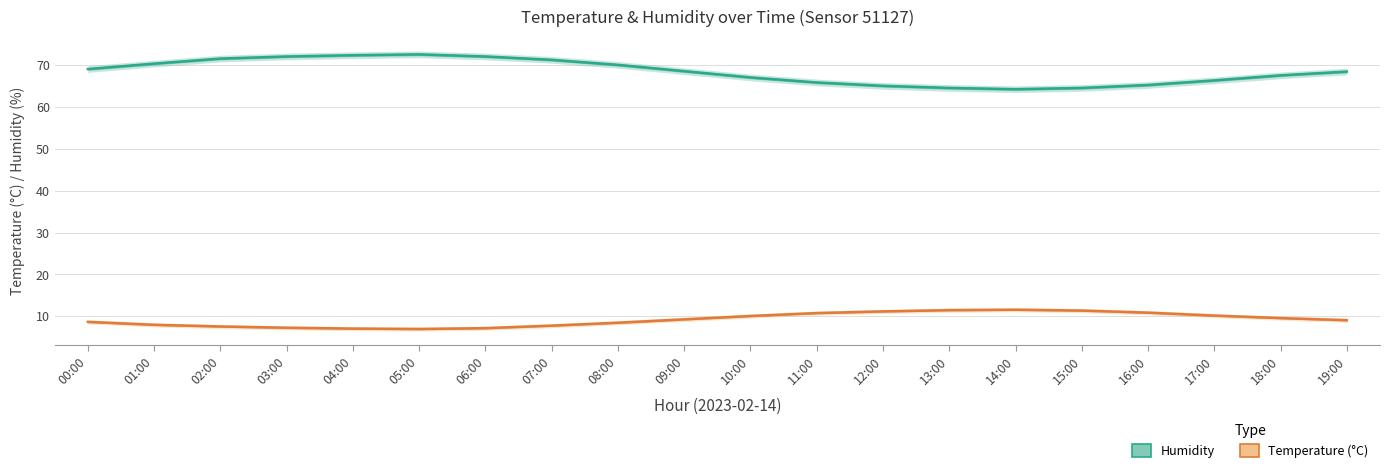

Between 13:00 and 15:00, which series saw the biggest shift?

Temperature (°C, Estimate)